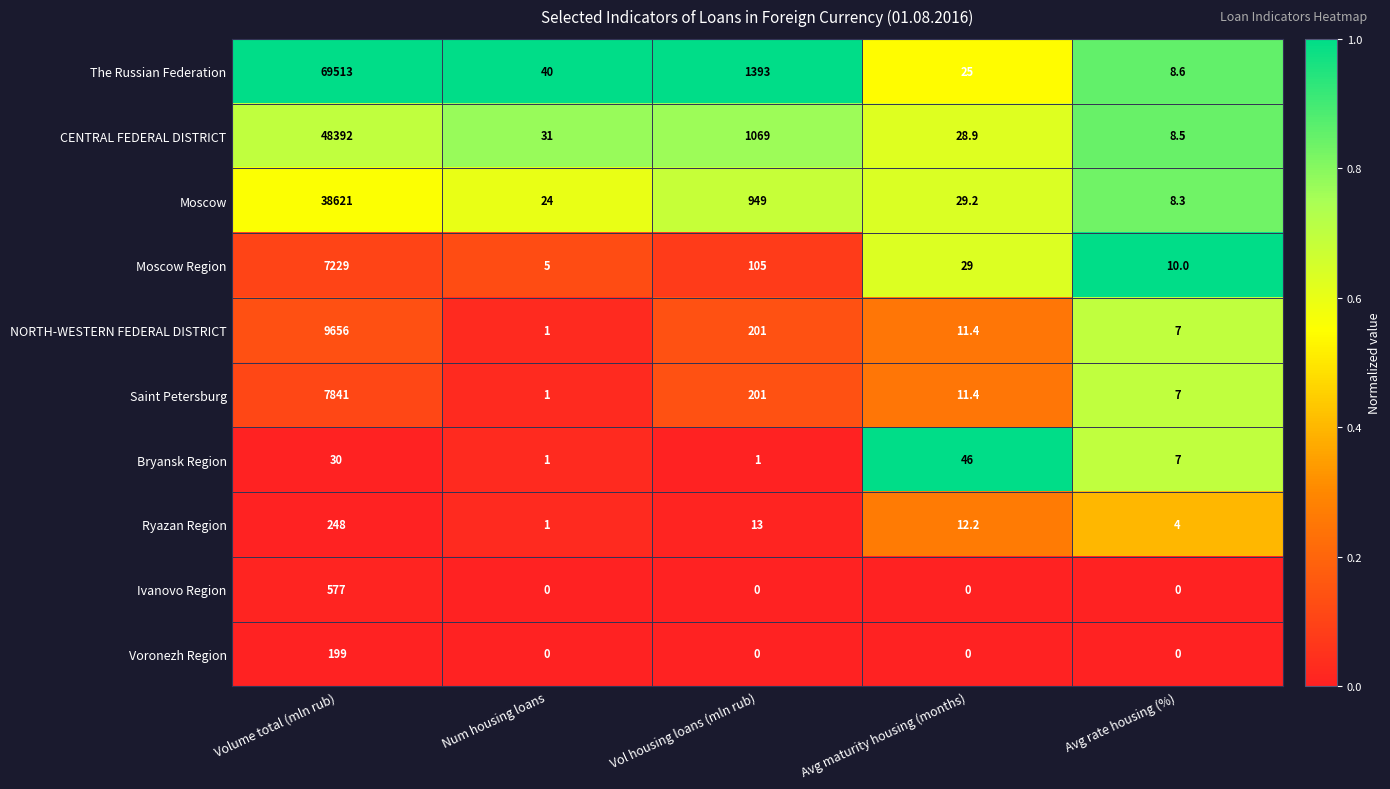

What is the sum of all CENTRAL FEDERAL DISTRICT values?

49529.4